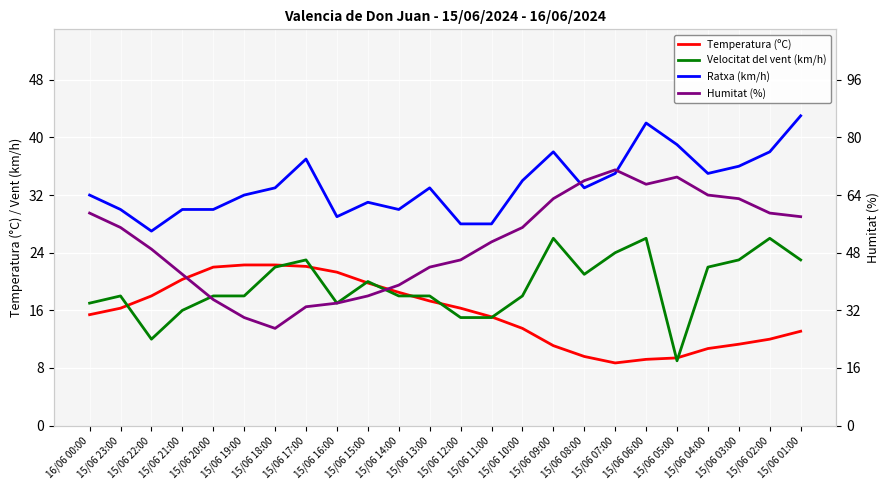

True or false: Velocitat del vent (km/h) and Temperatura (ºC) intersect in this chart.

True